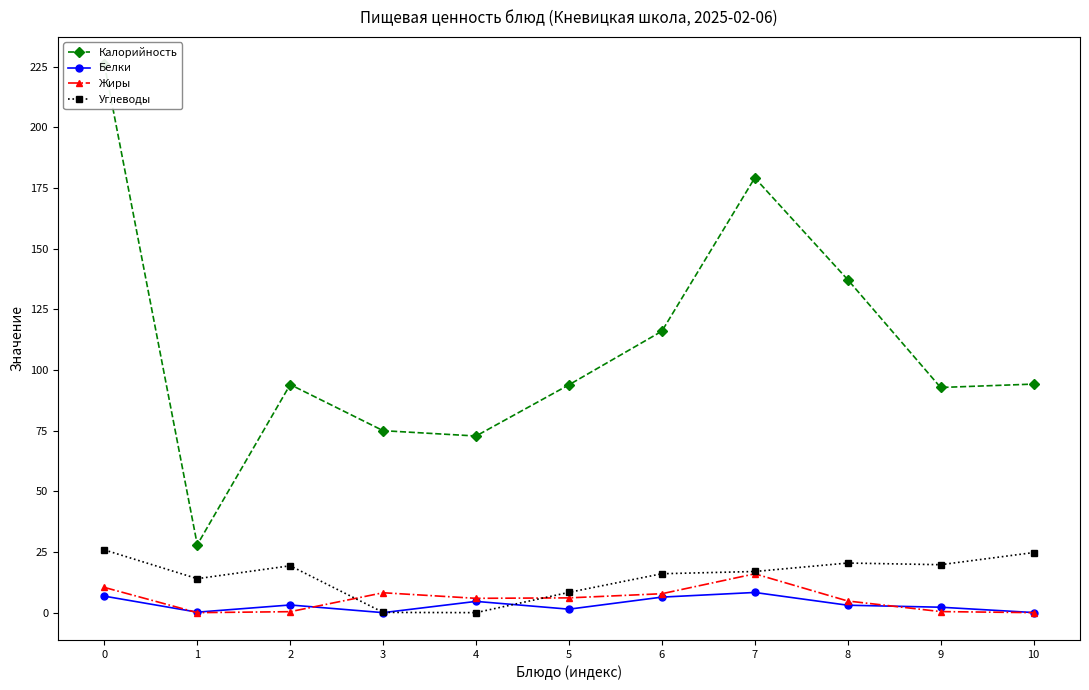

How many data points in Углеводы are less than 16?

4